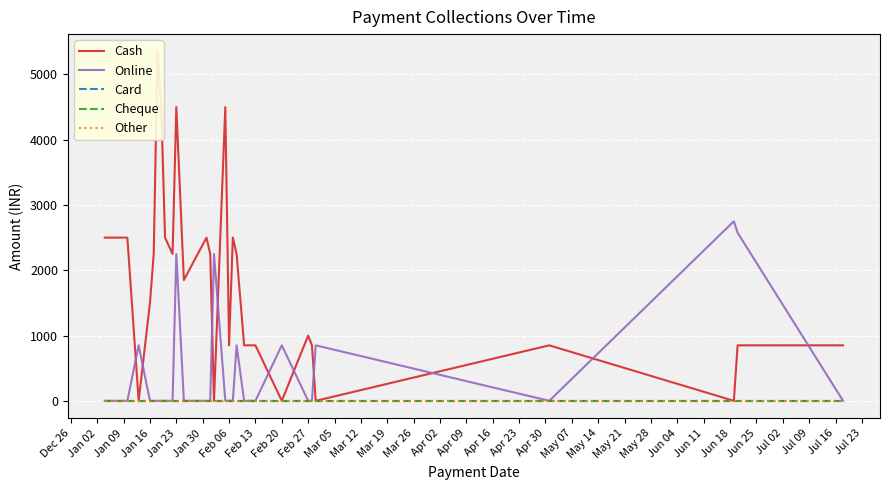

Which series changed the most between Jan 02 and May 07?

Cash